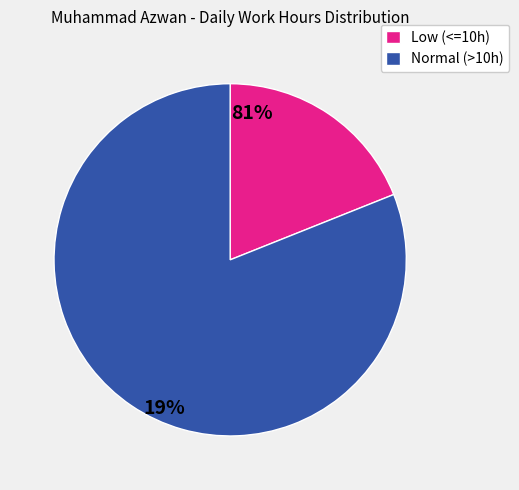

True or false: Normal (>10h) accounts for 95% of the total.

False